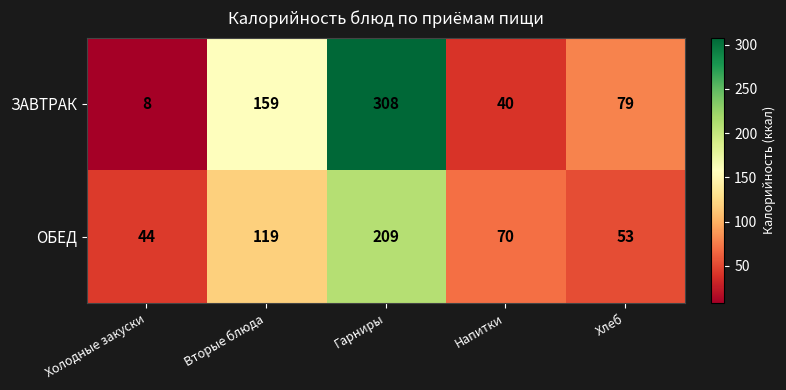

Rank the series at Напитки from highest to lowest value.

ОБЕД, ЗАВТРАК